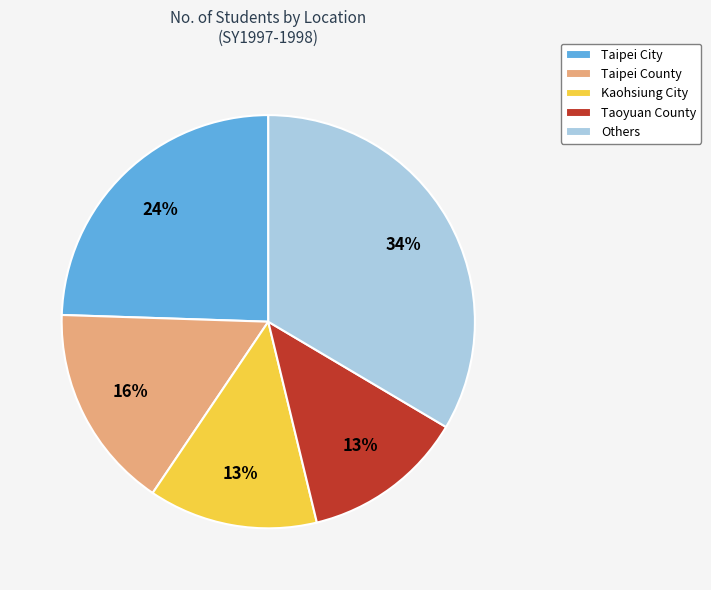

Is there any slice that represents more than half of the pie?

No